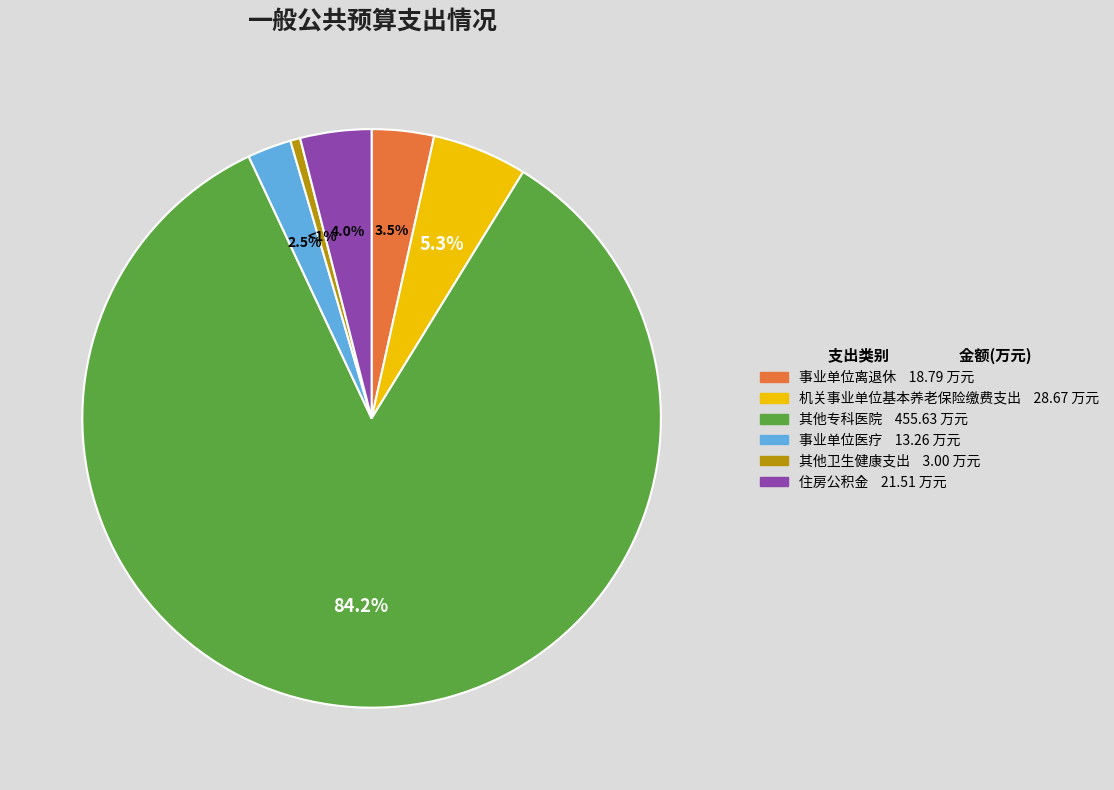

What is the ratio of the value at 事业单位医疗 to the value at 机关事业单位基本养老保险缴费支出?

0.5